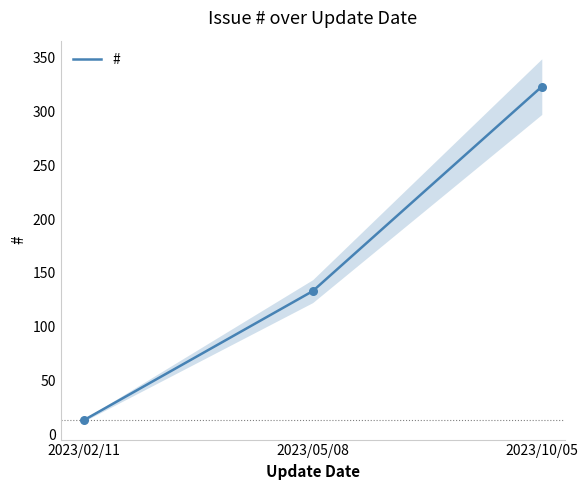

Which has a higher value, 2023/05/08 or 2023/02/11?

2023/05/08